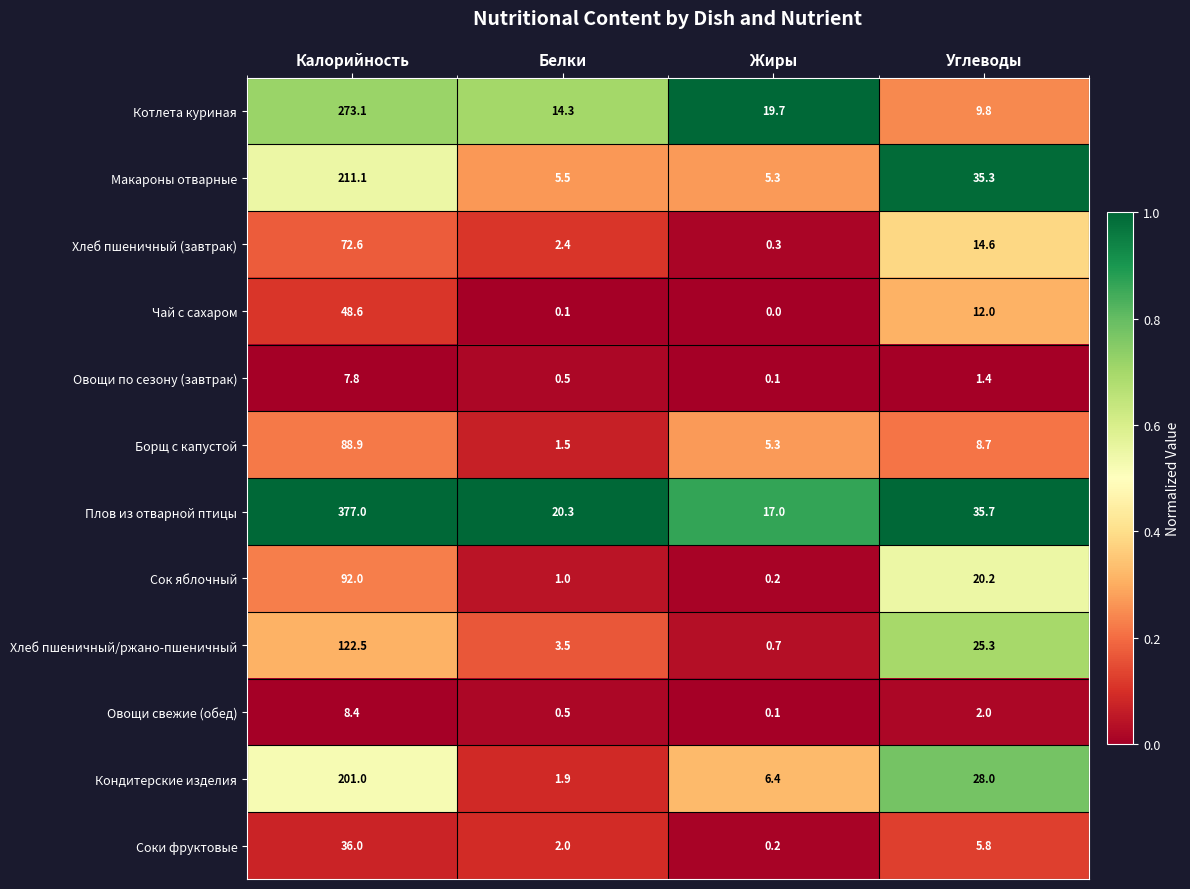

Which series has the widest spread of values?

Плов из отварной птицы